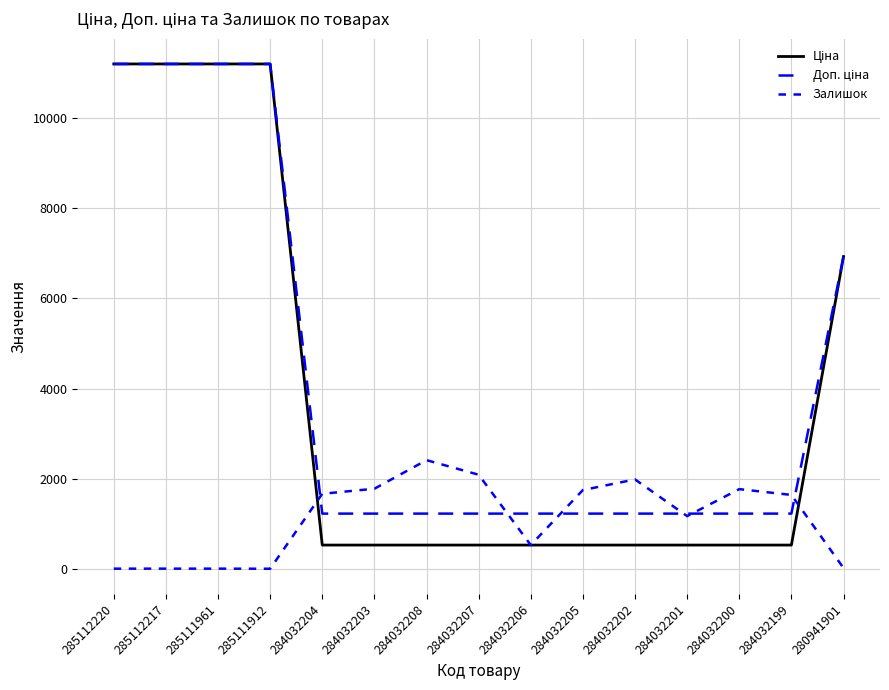

What is the label of the 7th point from the right?

284032206